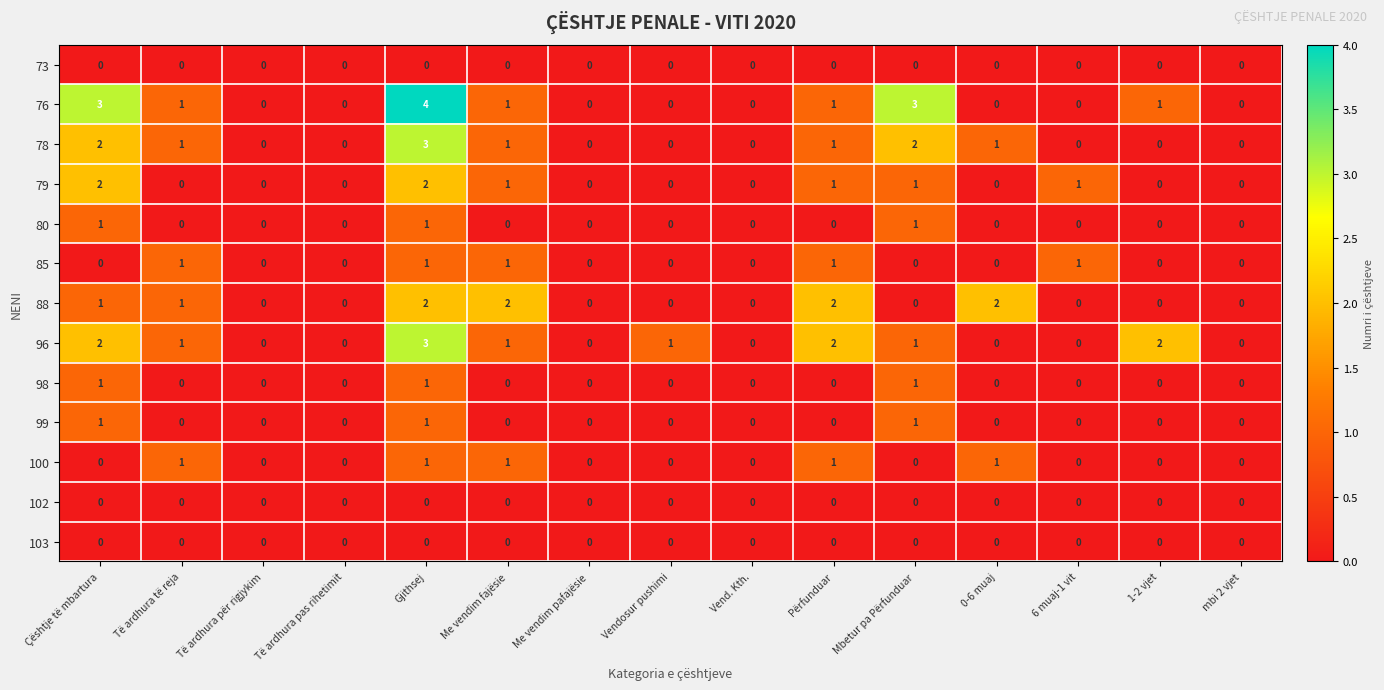

At which category is the sum across all series the highest?

Gjithsej